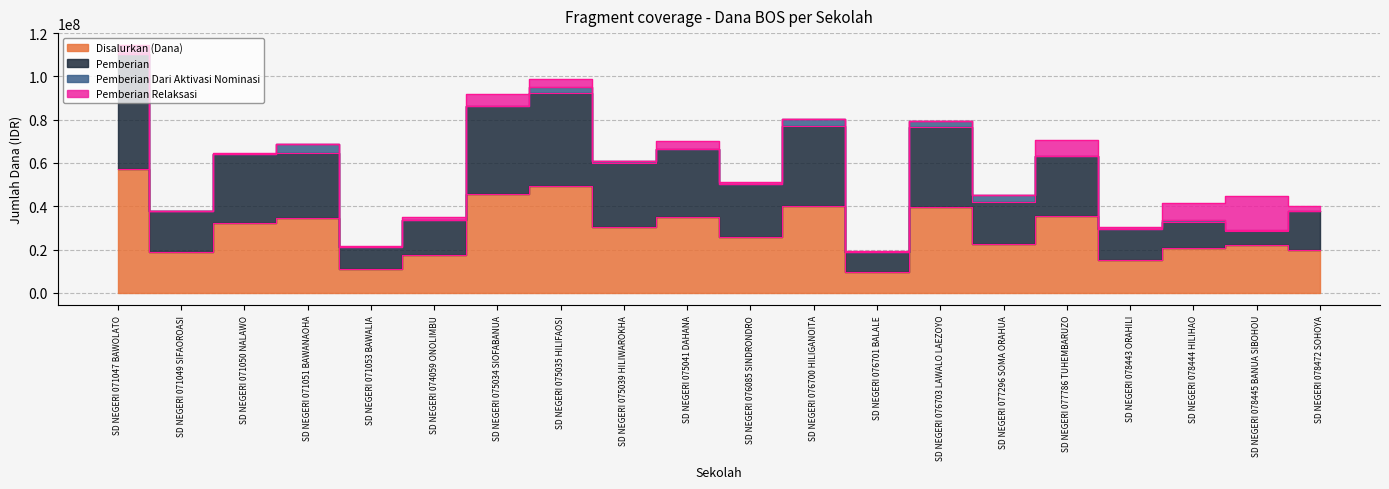

At which label does Disalurkan (Dana) first exceed 30375000?

SD NEGERI 071047 BAWOLATO